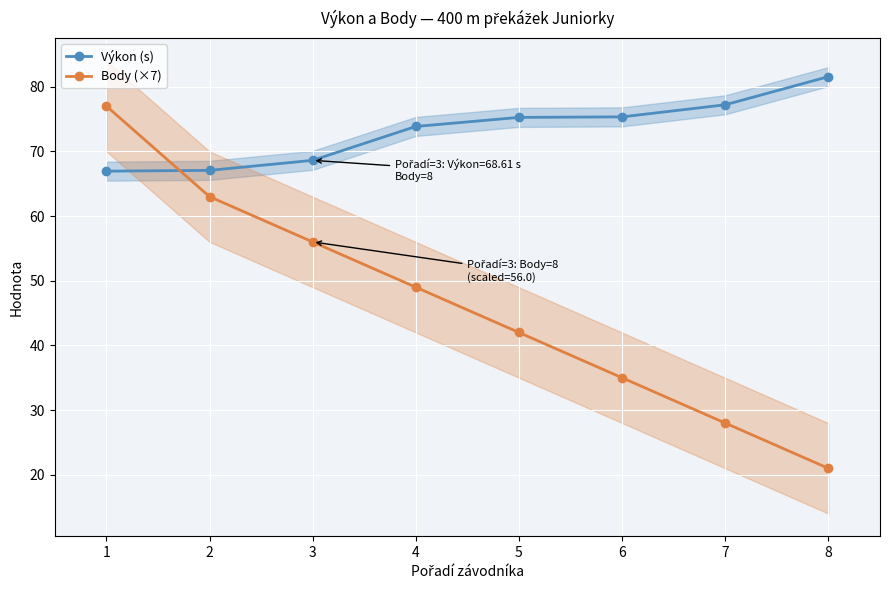

What is the value of the Výkon (s) point at the 2nd from the left?

67.1